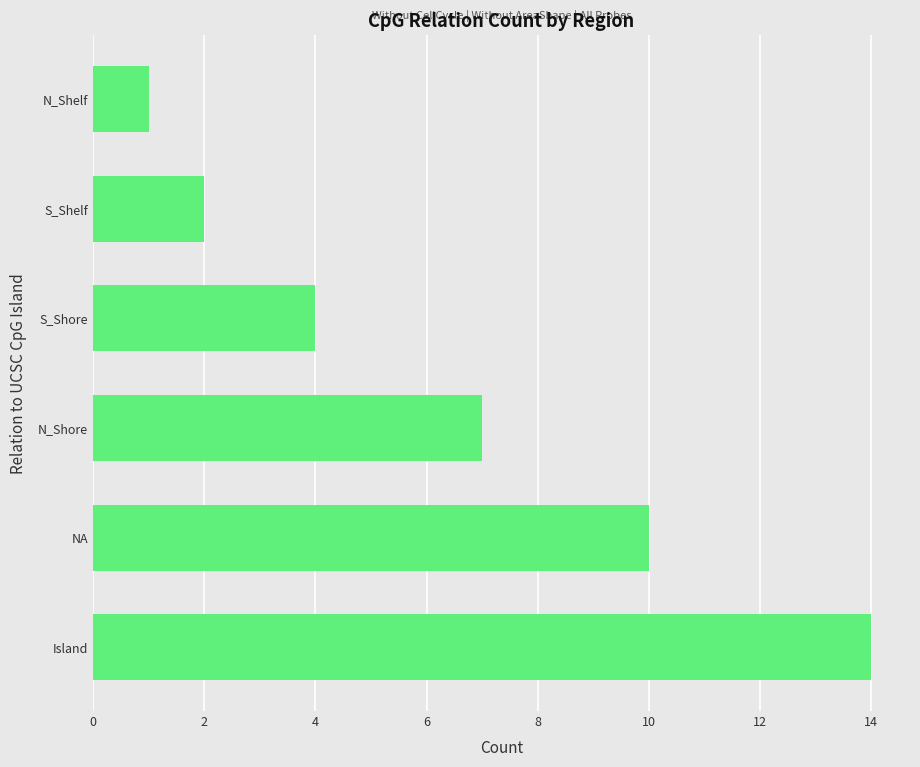

What is the greatest value displayed?

14